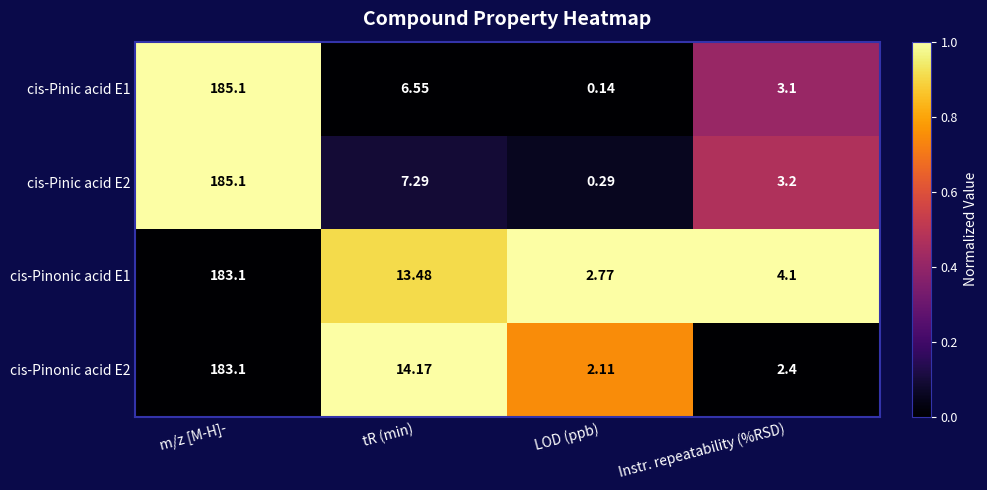

At which category does the chart reach its minimum across all series?

LOD (ppb)